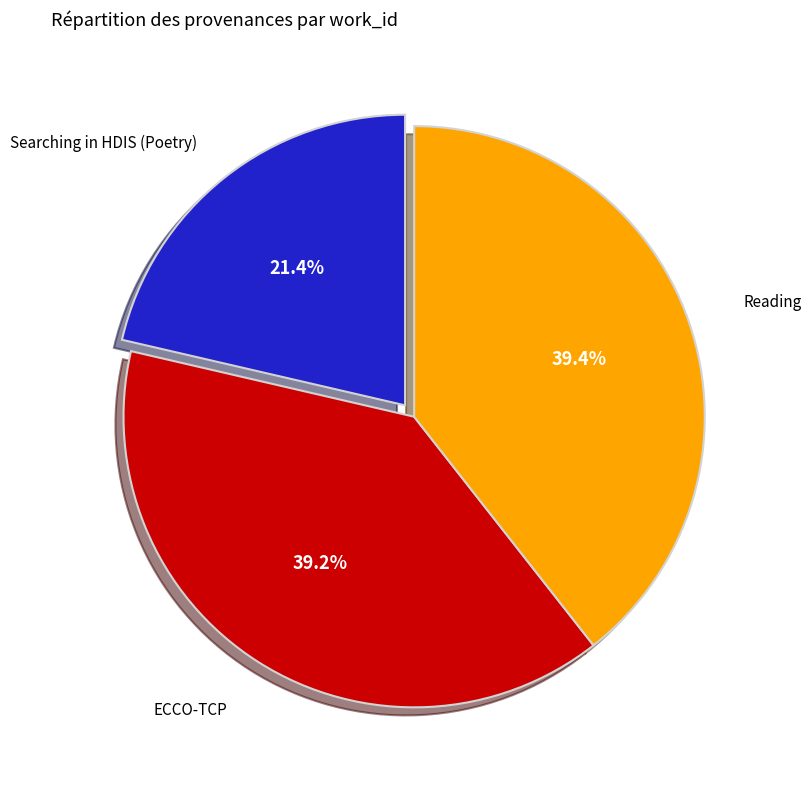

To the nearest percent, what percentage of the pie is ECCO-TCP?

39%